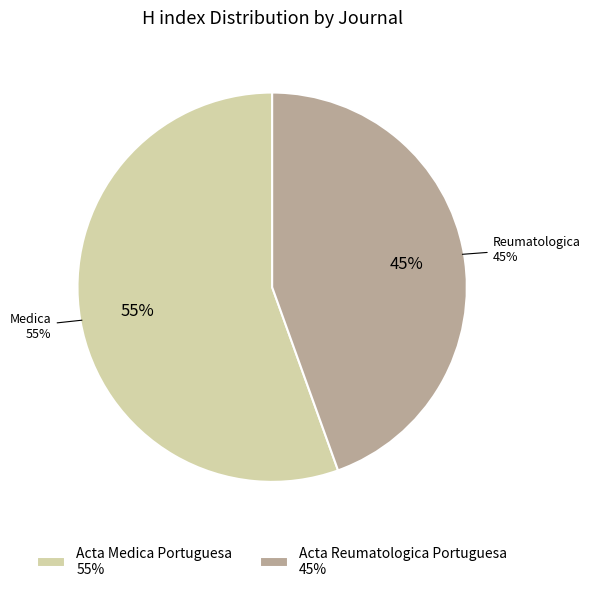

True or false: Acta Reumatologica Portuguesa accounts for 39% of the total.

False